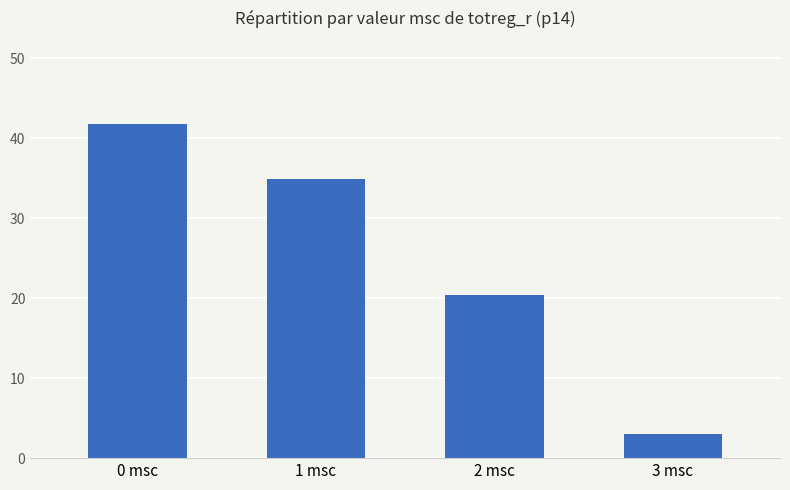

What is the ratio of the value at 1 msc to the value at 3 msc?

11.6